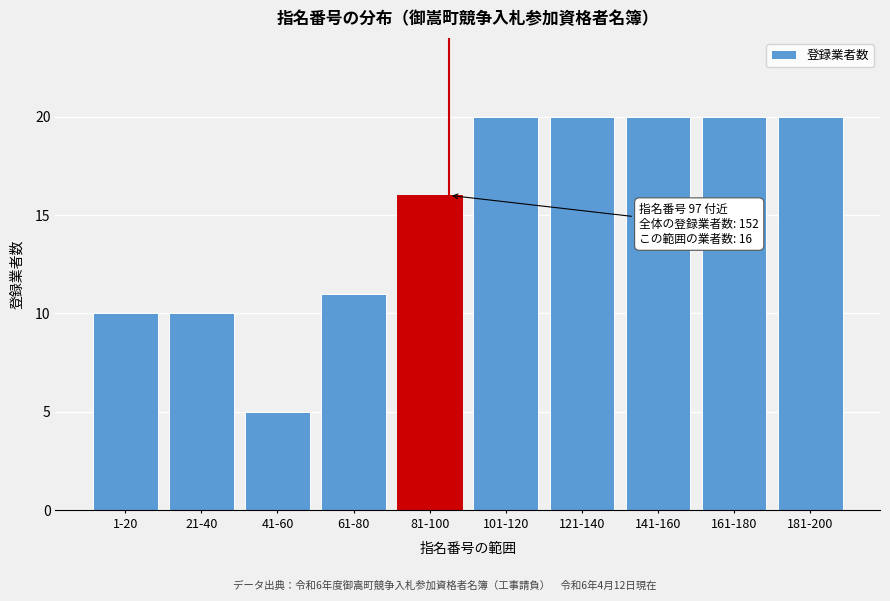

Reading right to left, what are all the values shown in this chart?

20	20	20	20	20	16	11	5	10	10